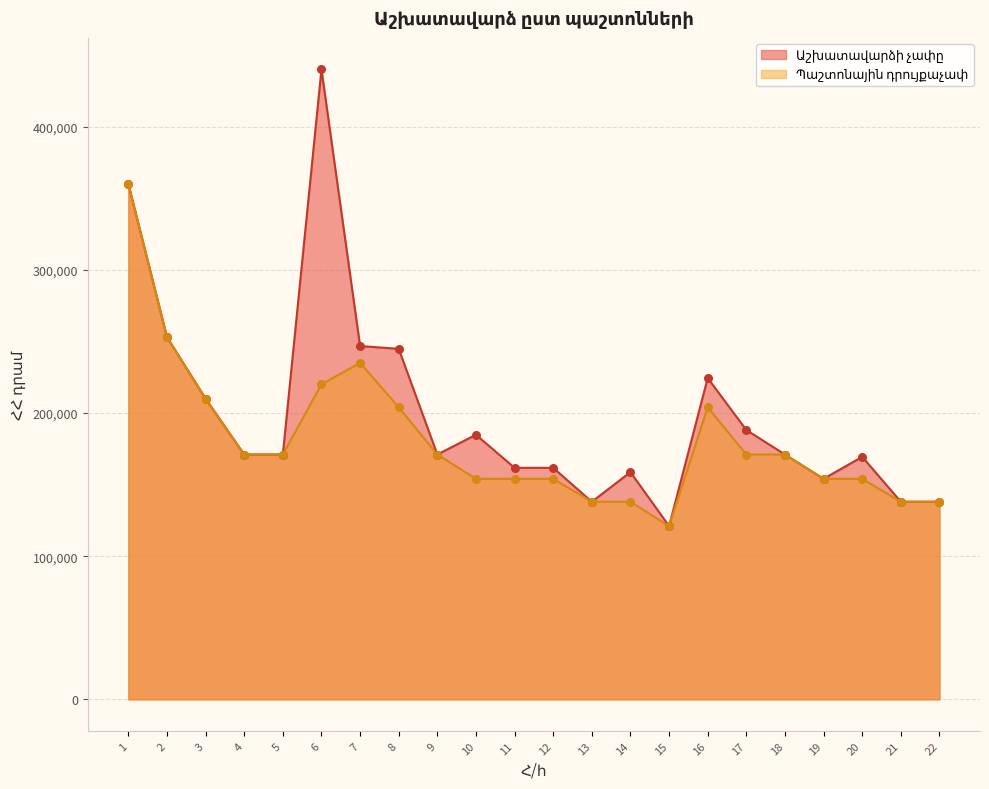

Which series contains the highest Y value?

Աշխատավարձի չափը